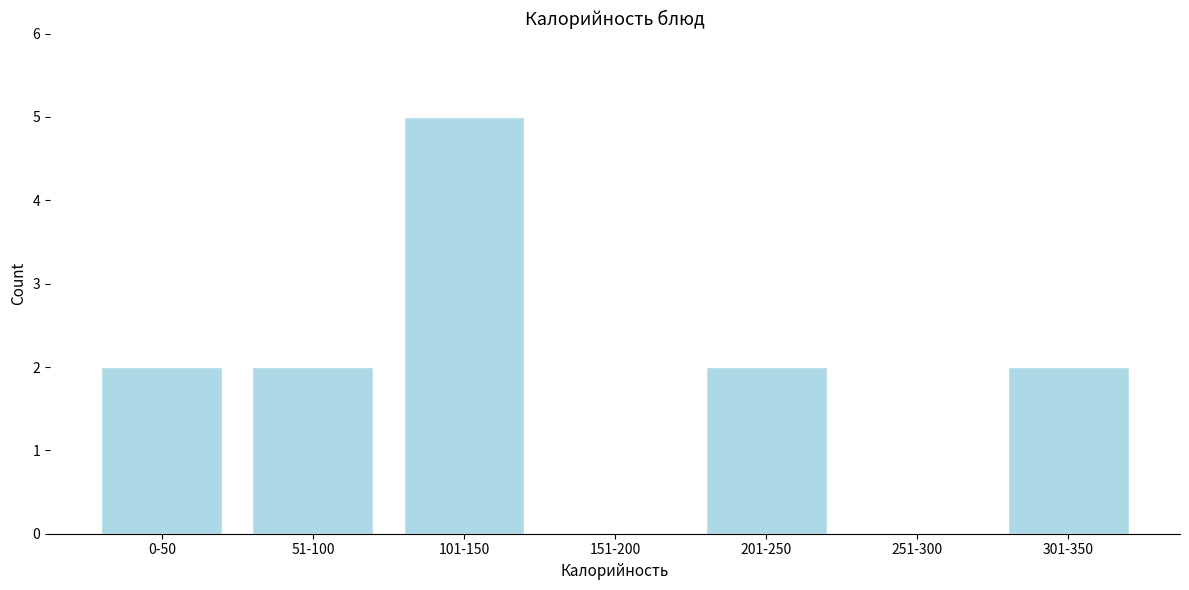

Reading left to right, extract all data points from this chart.

0-50=2	51-100=2	101-150=5	151-200=0	201-250=2	251-300=0	301-350=2